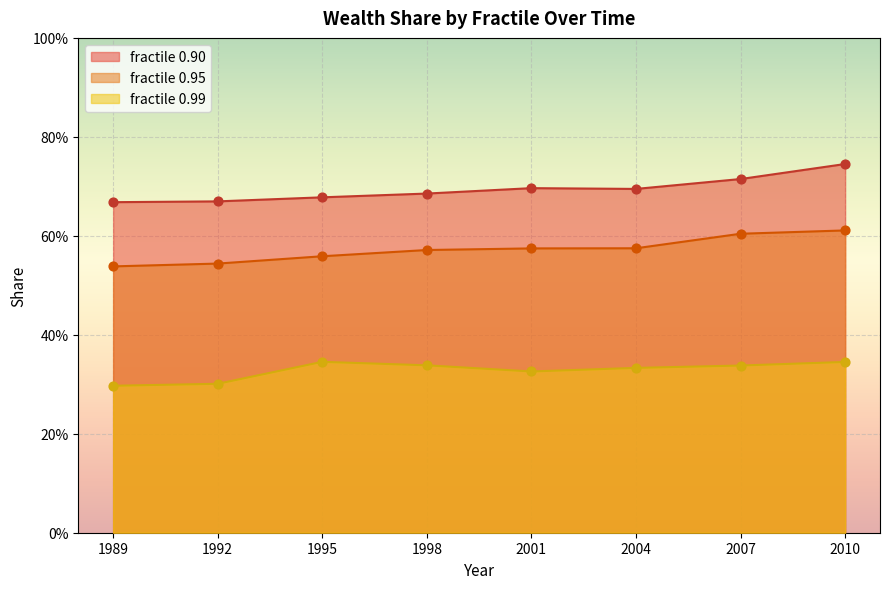

At which category is the sum across all series the highest?

2010